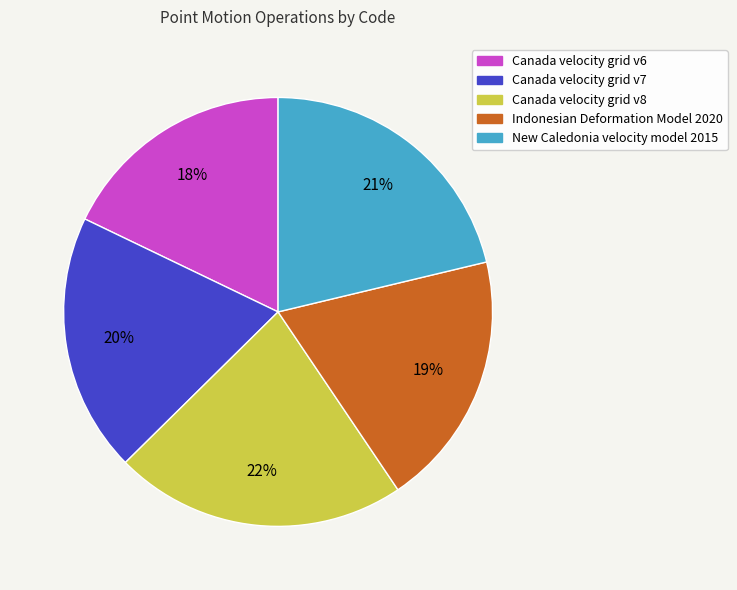

Is there a majority slice in this chart?

No